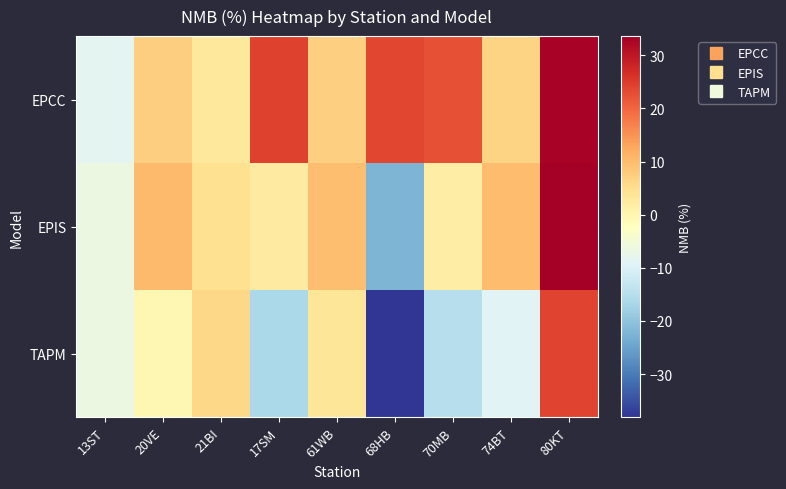

Which series has the largest range (max minus min)?

TAPM